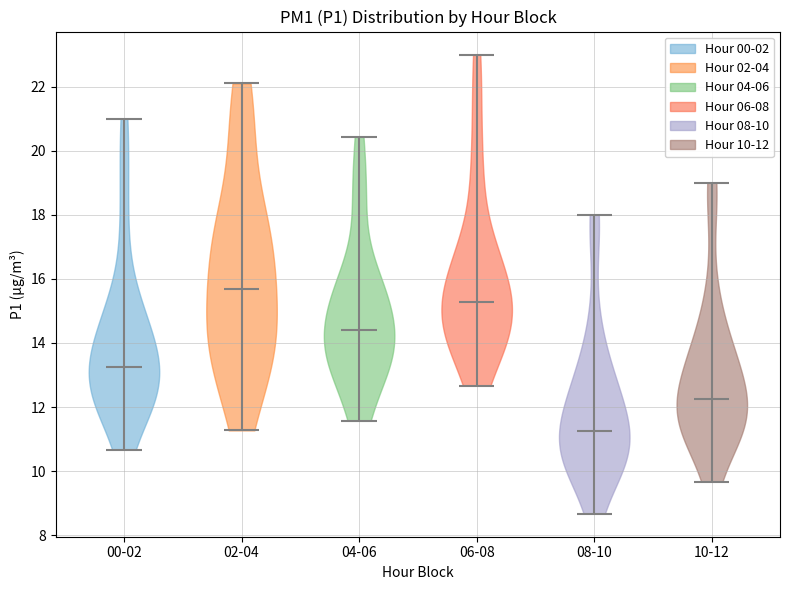

What is the highest point the violin for 04-06 reaches on the y-axis? The values are not printed on the chart, so give them approximately, as read against the axis.

20.4